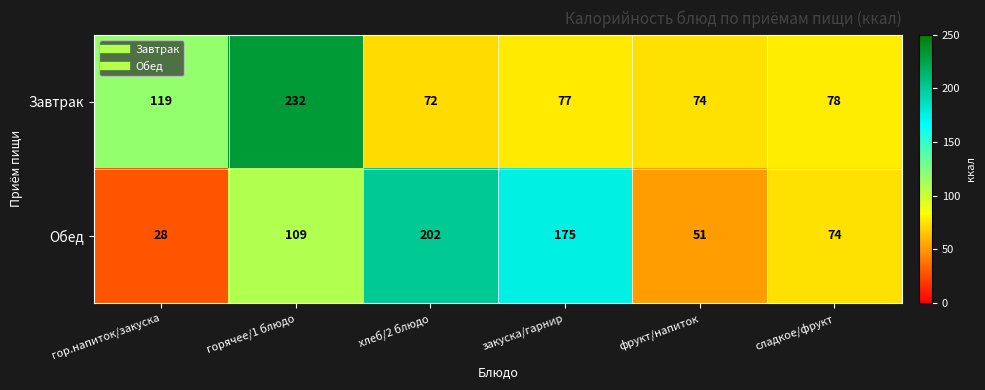

What is the total value across all series at фрукт/напиток?

125